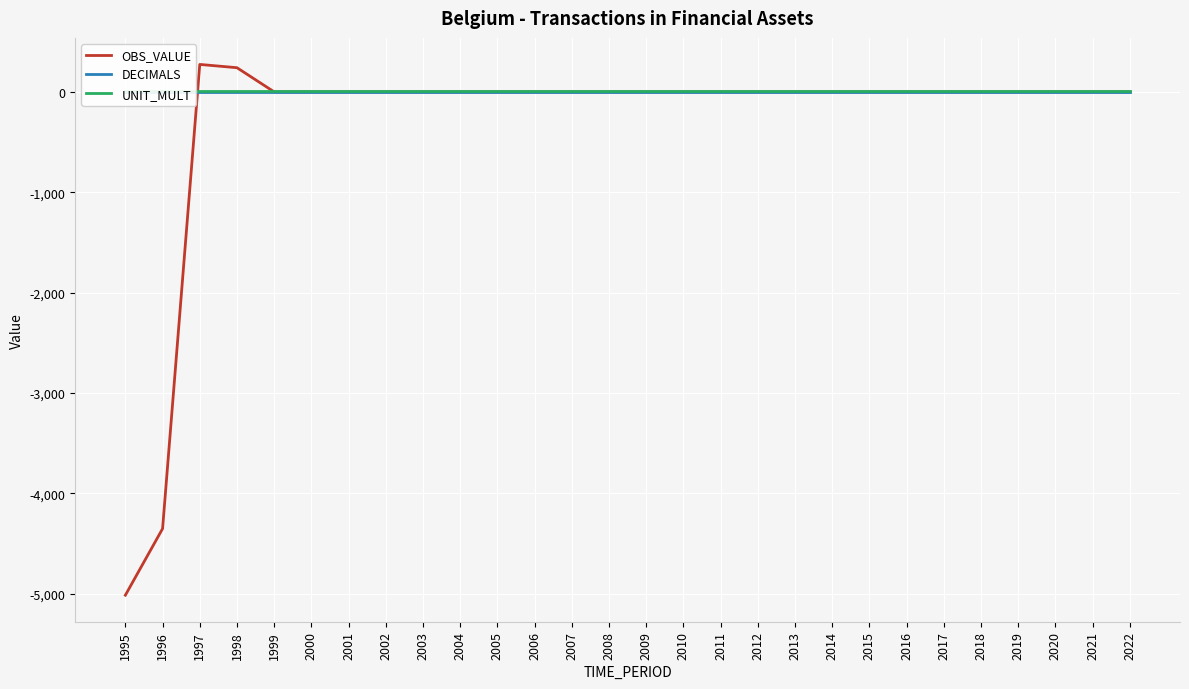

Reading left to right, extract all data points from this chart.

OBS_VALUE: 1995=-5014.1	1996=-4351.5	1997=273.5	1998=240.8	1999=0.0	2000=0.0	2001=0.0	2002=0.0	2003=0.0	2004=0.0	2005=0.0	2006=0.0	2007=0.0	2008=0.0	2009=0.0	2010=0.0	2011=0.0	2012=0.0	2013=0.0	2014=0.0	2015=0.0	2016=0.0	2017=0.0	2018=0.0	2019=0.0	2020=0.0	2021=0.0	2022=0.0
DECIMALS: 1995=0.0	1996=0.0	1997=0.0	1998=0.0	1999=0.0	2000=0.0	2001=0.0	2002=0.0	2003=0.0	2004=0.0	2005=0.0	2006=0.0	2007=0.0	2008=0.0	2009=0.0	2010=0.0	2011=0.0	2012=0.0	2013=0.0	2014=0.0	2015=0.0	2016=0.0	2017=0.0	2018=0.0	2019=0.0	2020=0.0	2021=0.0	2022=0.0
UNIT_MULT: 1995=6.0	1996=6.0	1997=6.0	1998=6.0	1999=6.0	2000=6.0	2001=6.0	2002=6.0	2003=6.0	2004=6.0	2005=6.0	2006=6.0	2007=6.0	2008=6.0	2009=6.0	2010=6.0	2011=6.0	2012=6.0	2013=6.0	2014=6.0	2015=6.0	2016=6.0	2017=6.0	2018=6.0	2019=6.0	2020=6.0	2021=6.0	2022=6.0